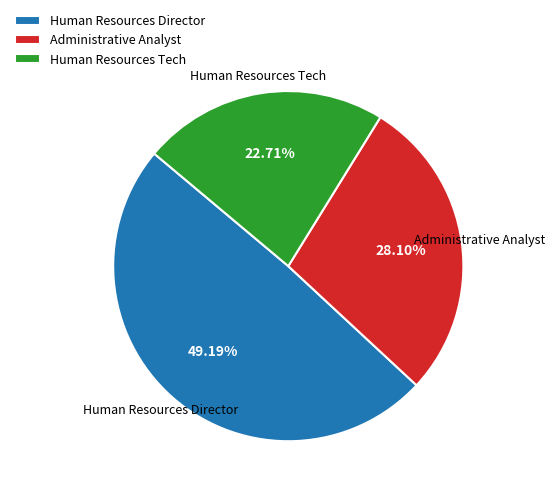

Which category has the biggest portion of the pie?

Human Resources Director